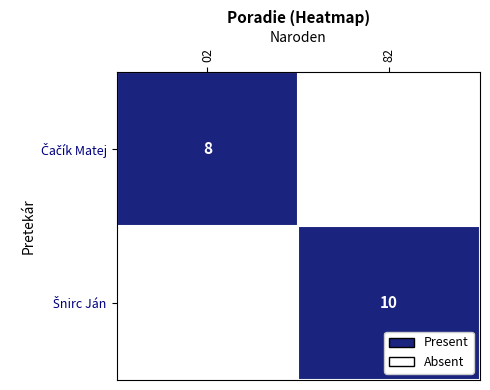

Which series has the largest range (max minus min)?

Čačík Matej